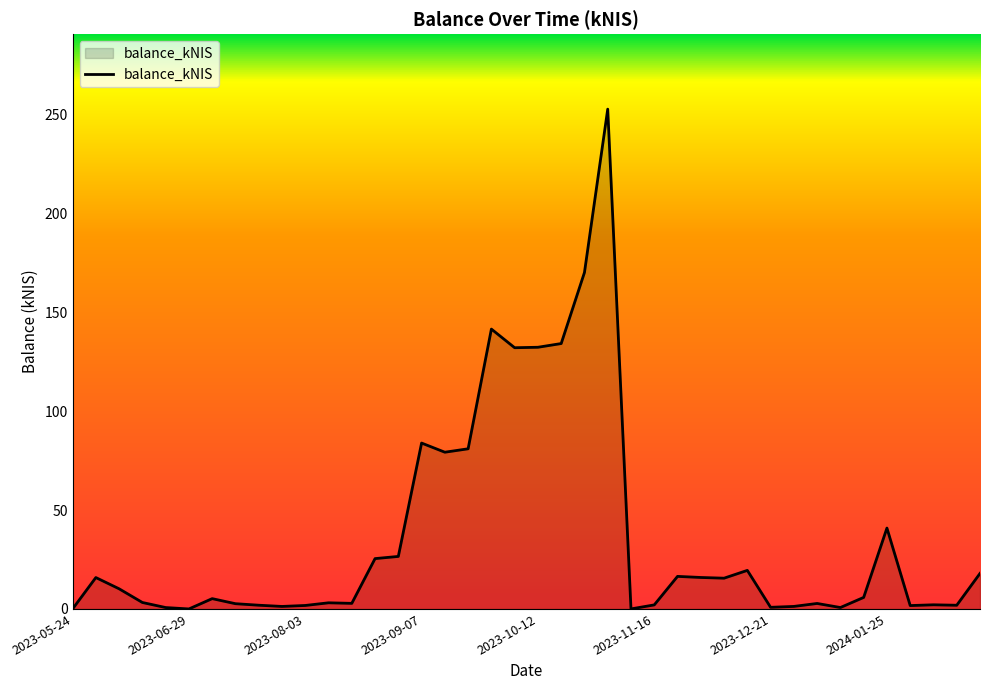

What is the difference between the maximum and minimum values?

252.9